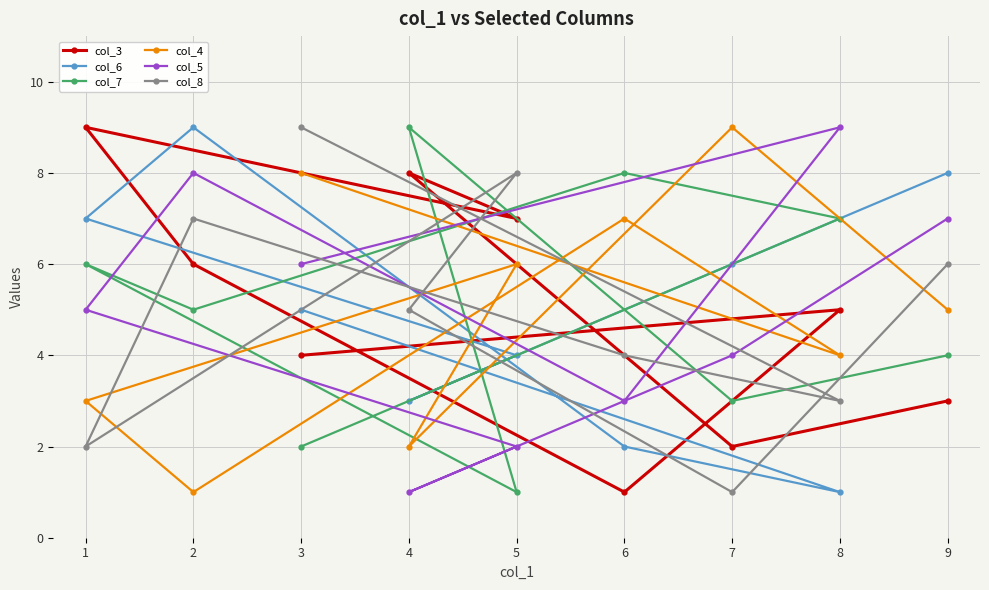

How many intersections are there between col_3 and col_4?

4